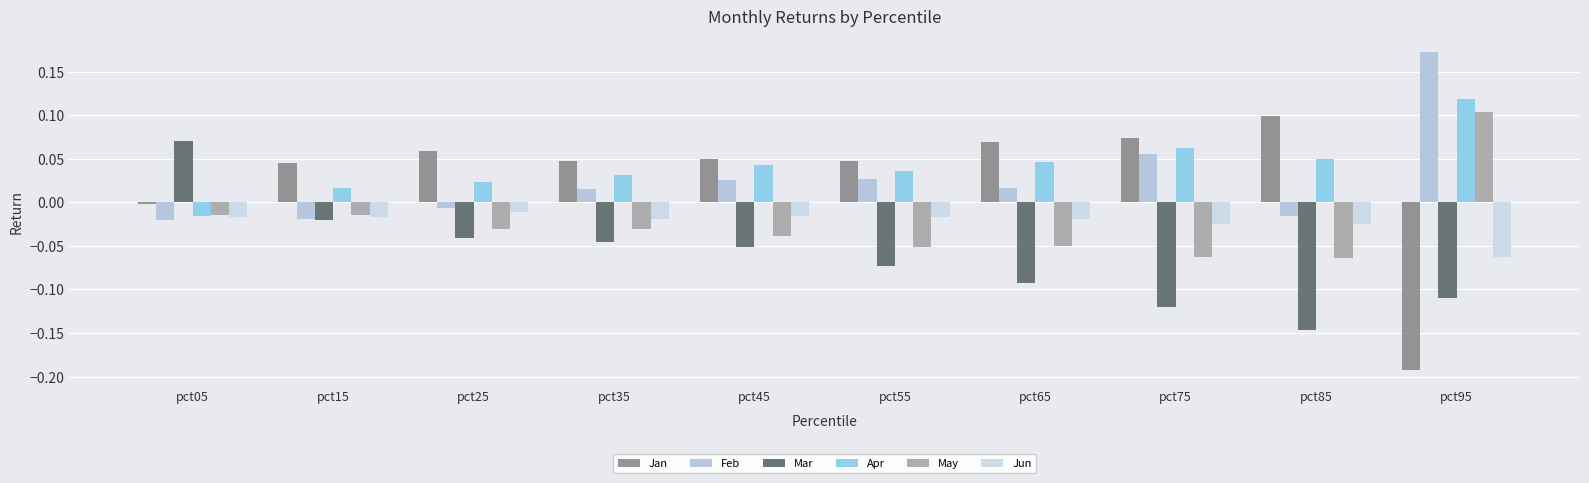

True or false: Apr has a value of -0.0 at pct05.

True